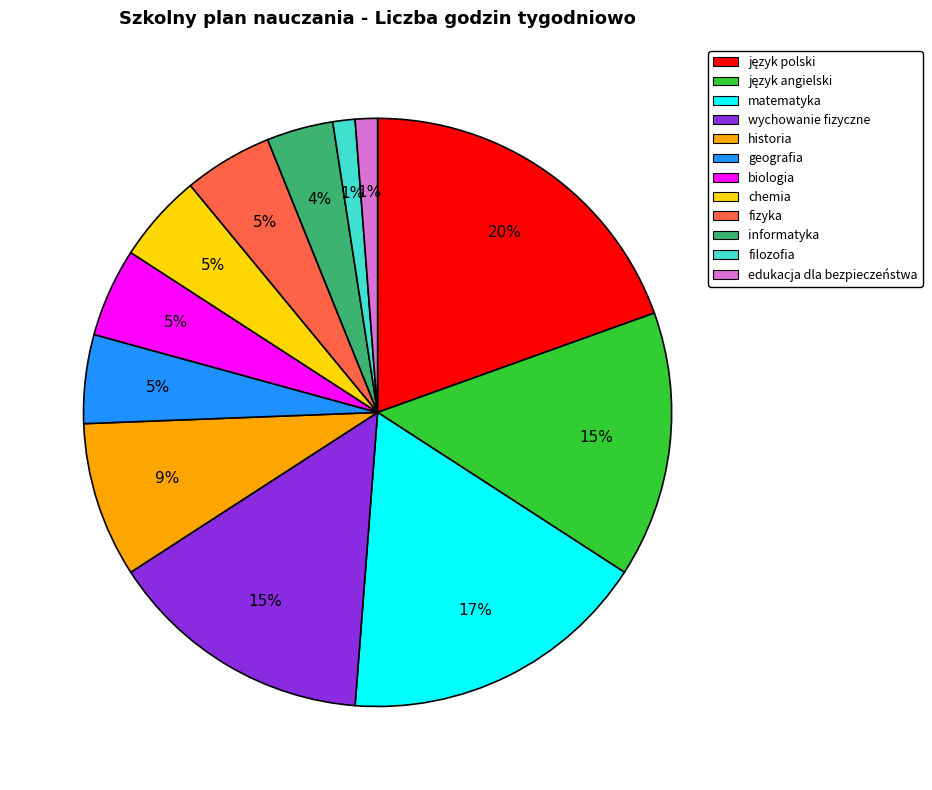

Is the sum of wychowanie fizyczne and chemia greater than half?

No